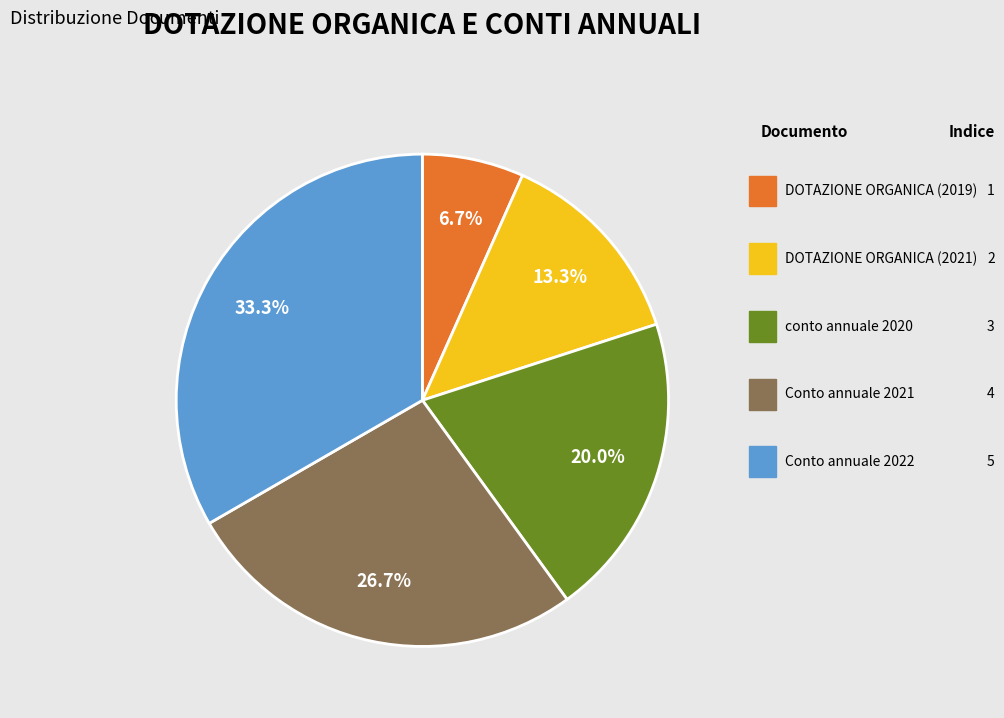

Does any single category account for the majority?

No